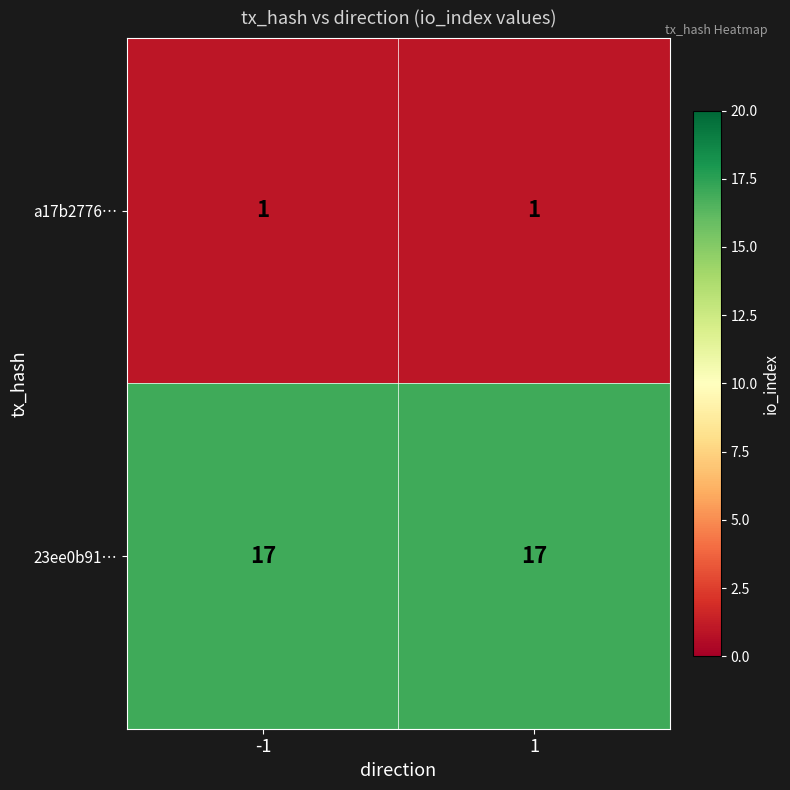

What is the sum of all 23ee0b91… values?

34